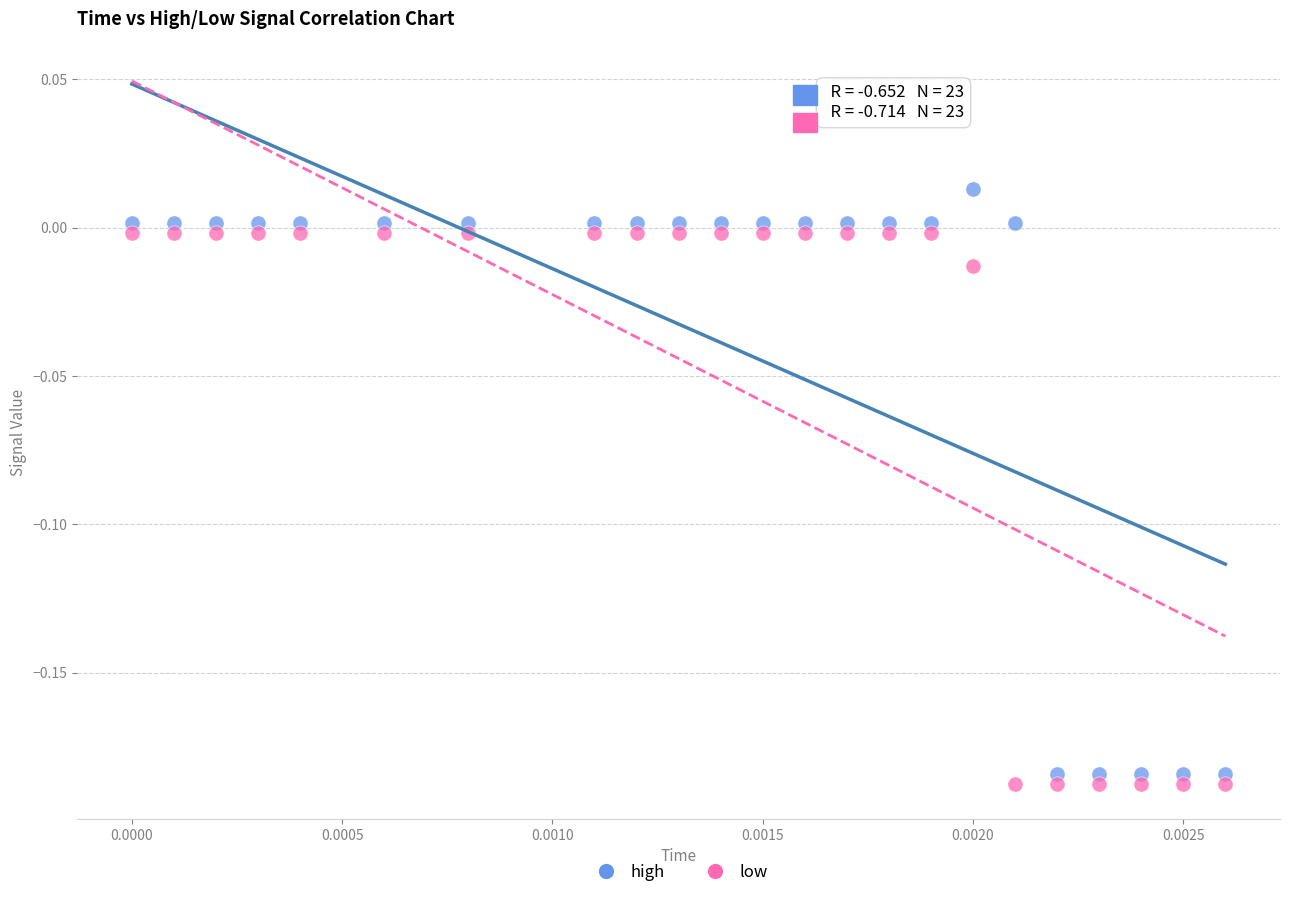

Which series has the widest spread of Y values?

high